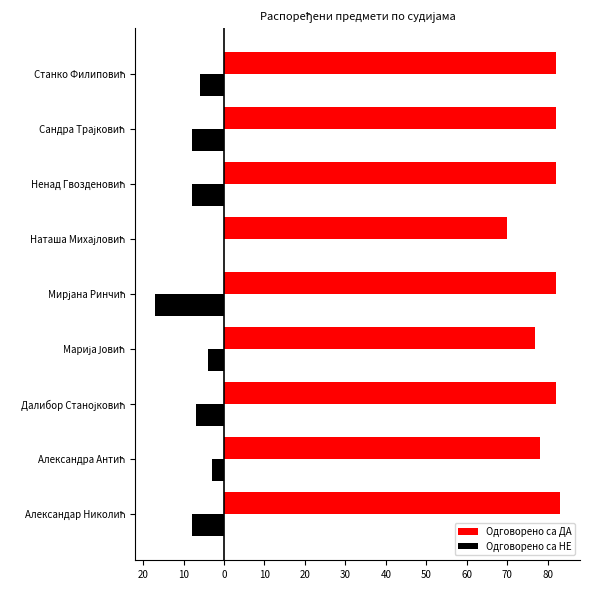

What are all the series names shown in the legend?

Одговорено са ДА, Одговорено са НЕ